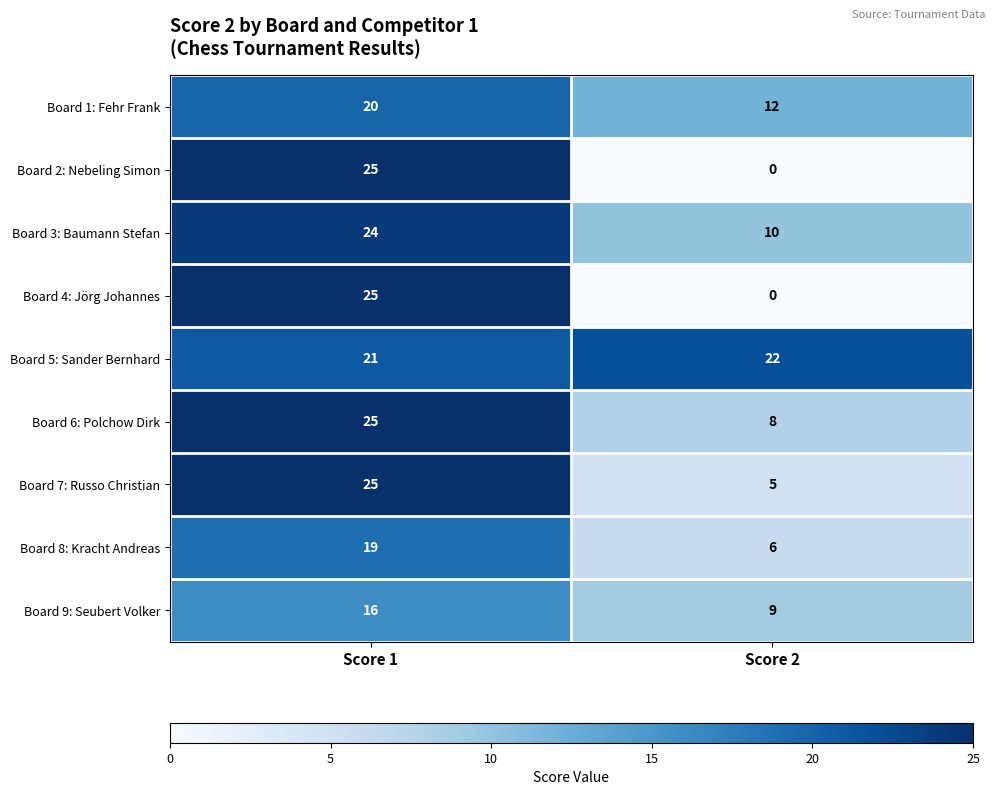

What is the spread (max minus min) of values at Score 2?

22